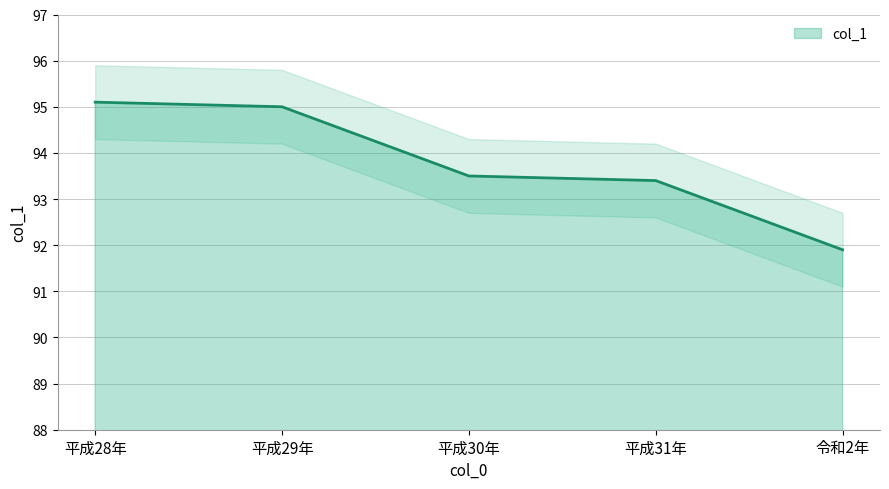

What is the approximate value at 平成29年?

95.0